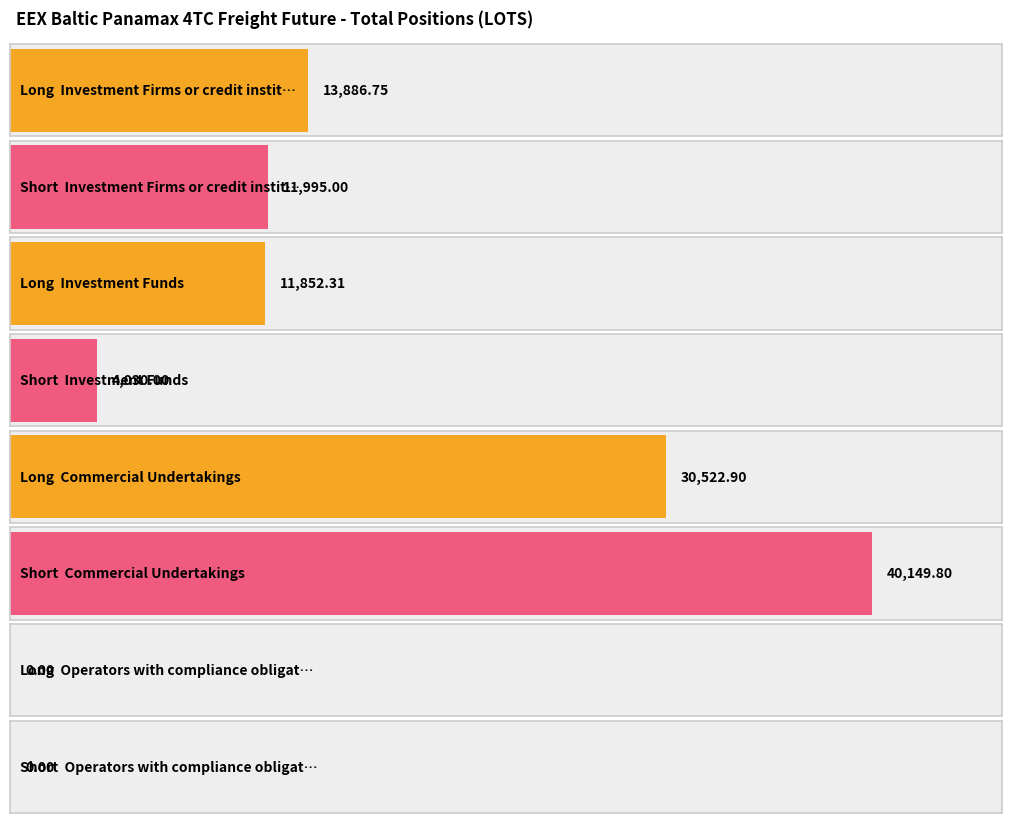

Is the value of Long at Investment Funds greater than the value of Short at Investment Funds?

Yes